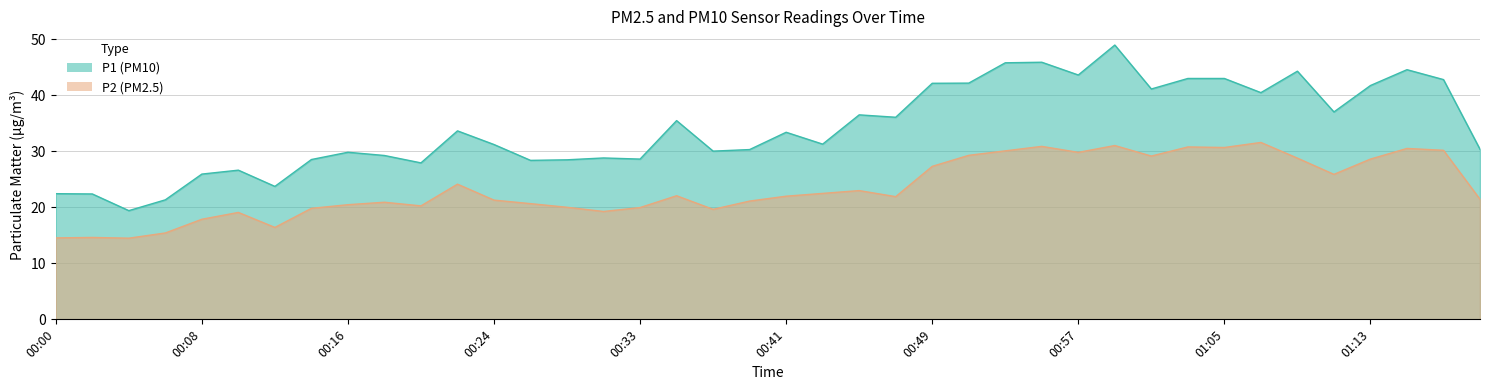

At which category is the sum across all series the highest?

00:59